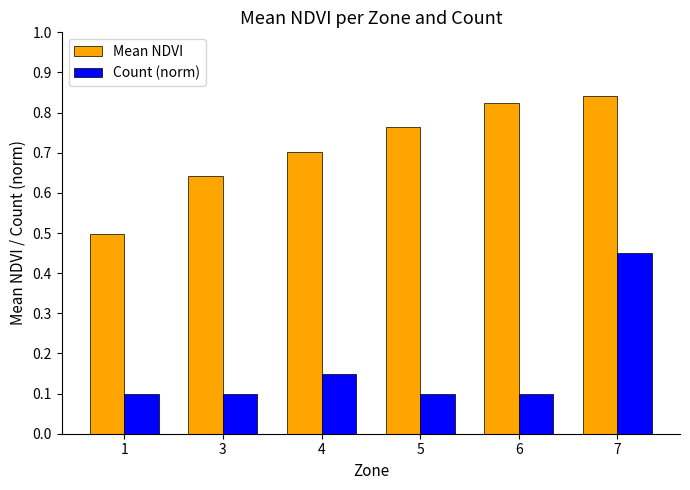

The value of Mean NDVI at 6 is 1.3. True or false?

False